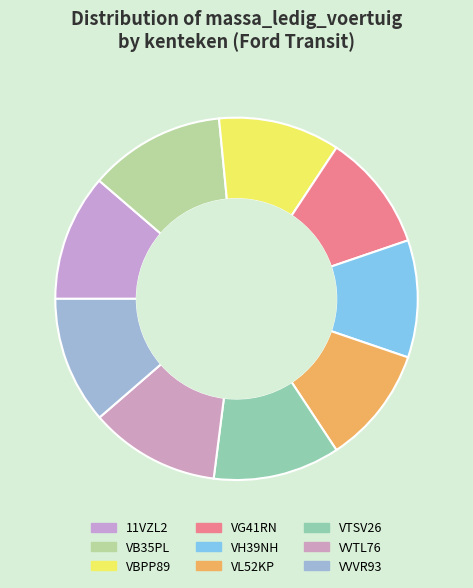

How many slices are in this pie chart?

9